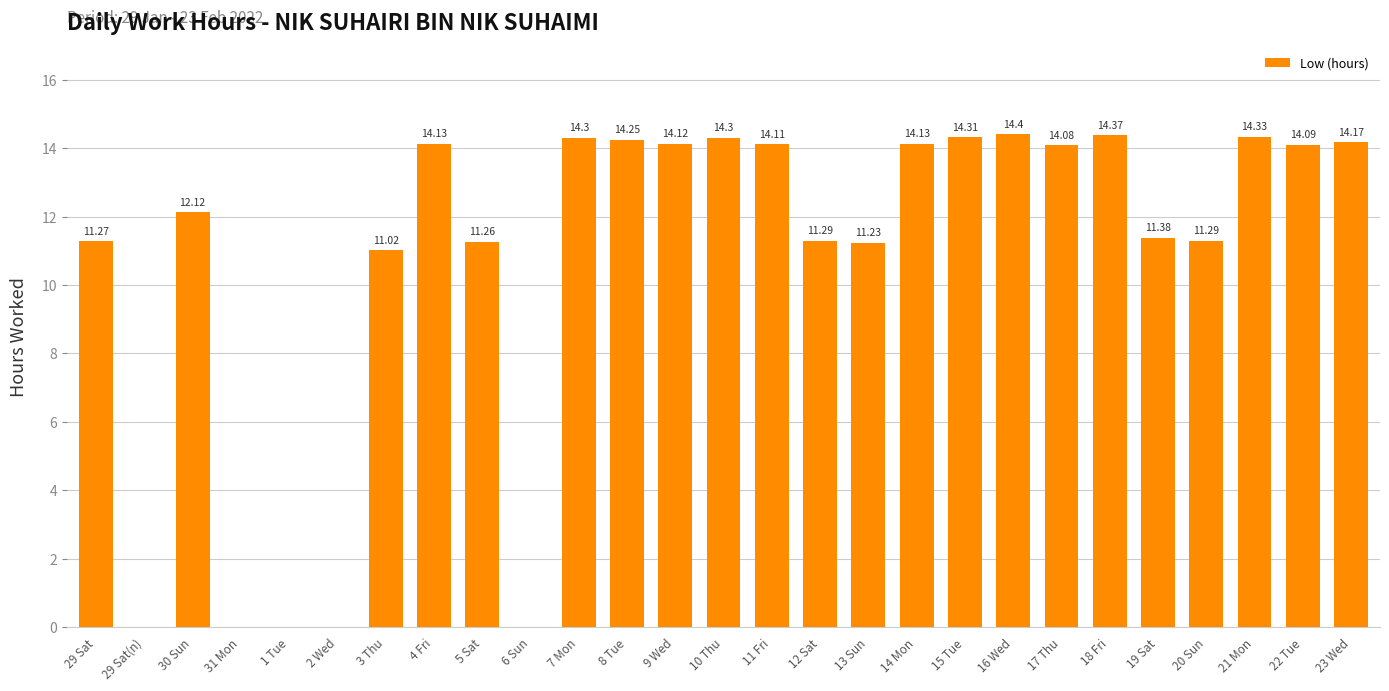

What is the average value?

10.7